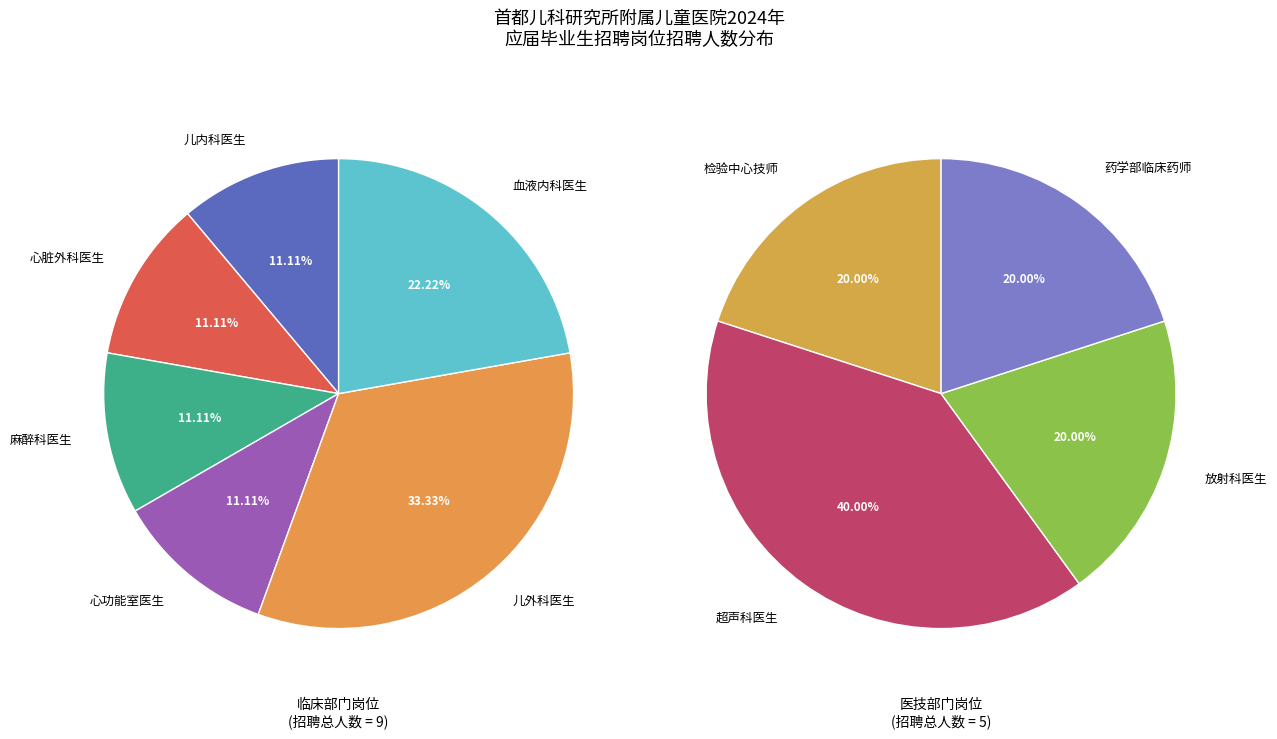

Approximately how many times larger is the value at 超声科医生 compared to 药学部临床药师?

2.0